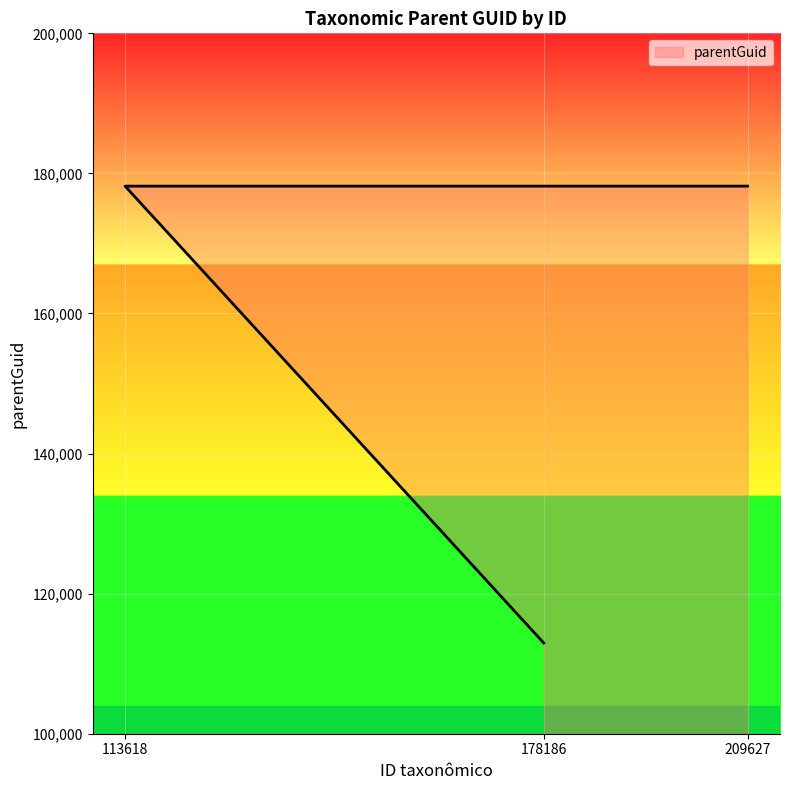

List the labels in order of value, smallest first.

178186, 209627, 113618